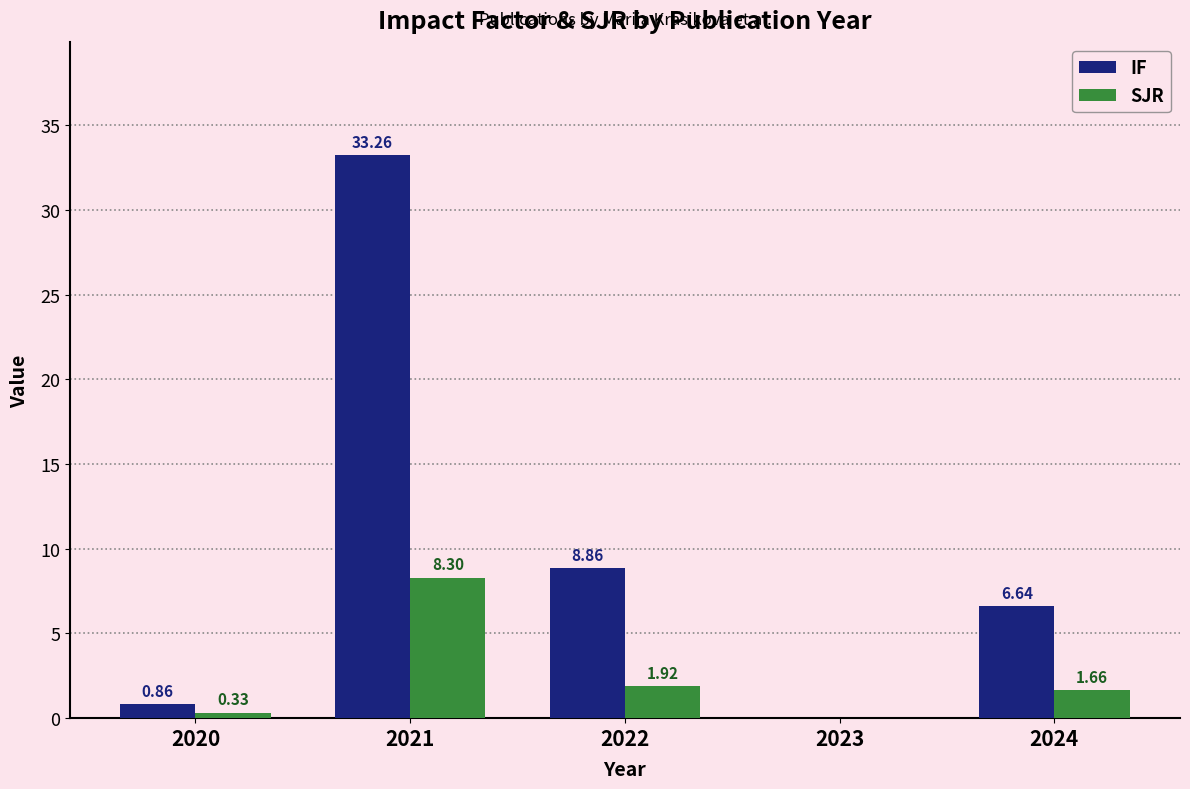

What is the sum of all SJR values?

12.2